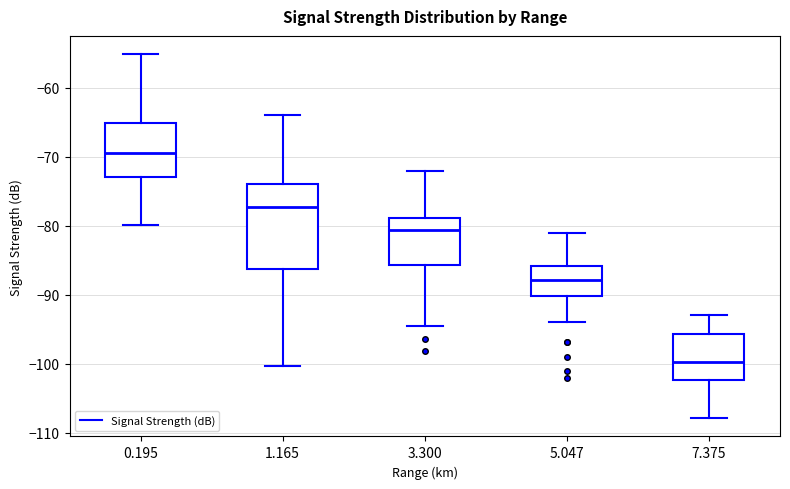

Reading left to right, read every box against the y-axis: the position of its median line, the range the box covers, and the ends of its whiskers. The values are not printed on the chart, so give them approximately, as read against the axis.

0.195: median -69, box -73 to -65, whiskers -80 to -55
1.165: median -77, box -86 to -74, whiskers -100 to -64
3.300: median -81, box -86 to -79, whiskers -94 to -72
5.047: median -88, box -90 to -86, whiskers -94 to -81
7.375: median -100, box -102 to -96, whiskers -108 to -93